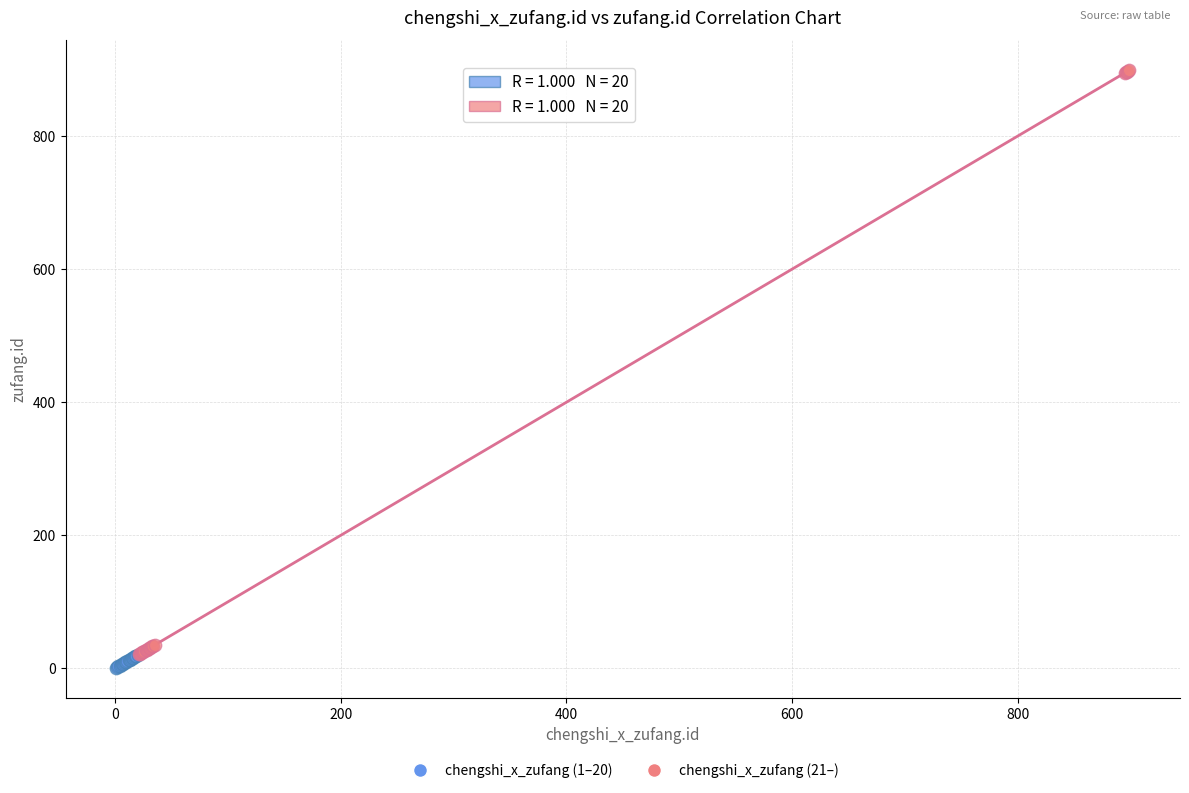

Which series has the widest spread of Y values?

chengshi_x_zufang (21–)